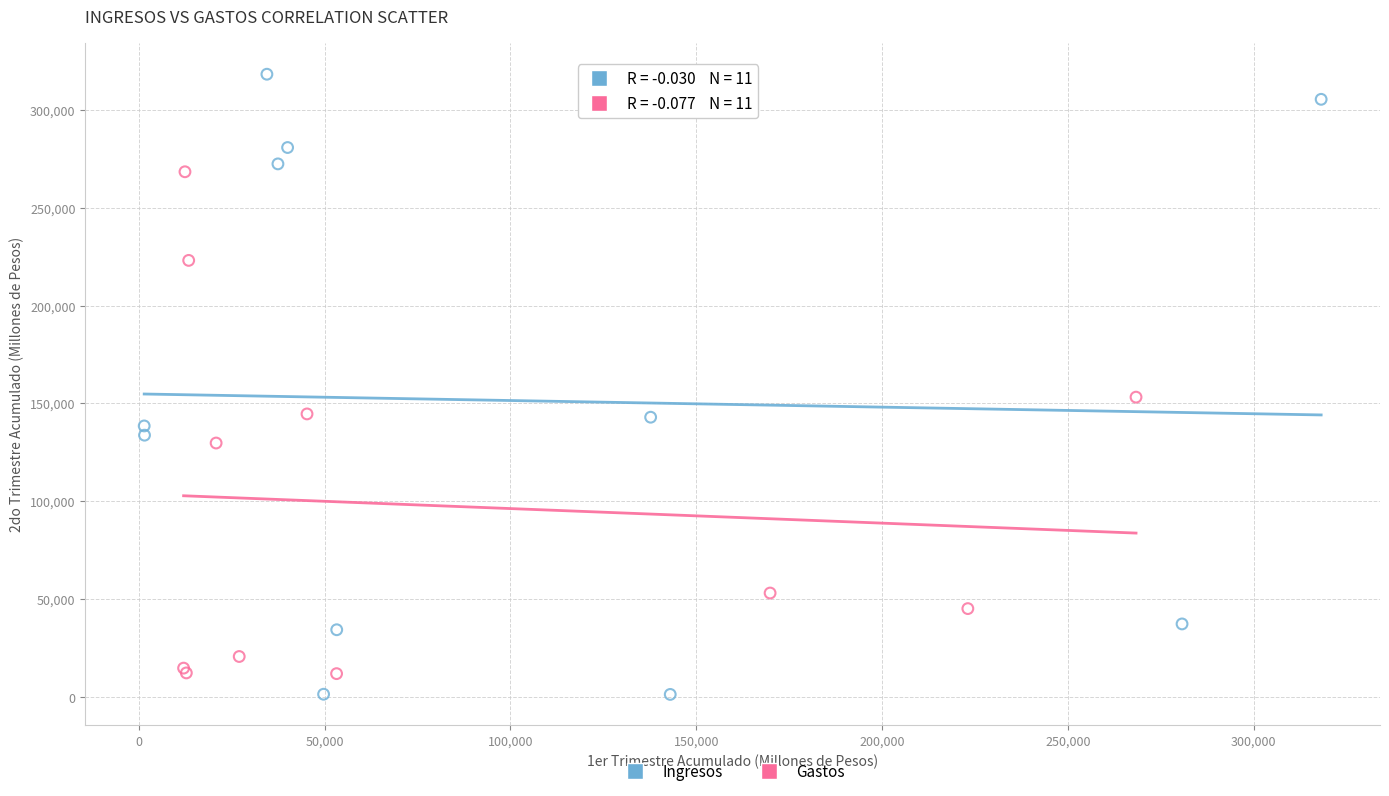

Which series contains the highest Y value?

Ingresos